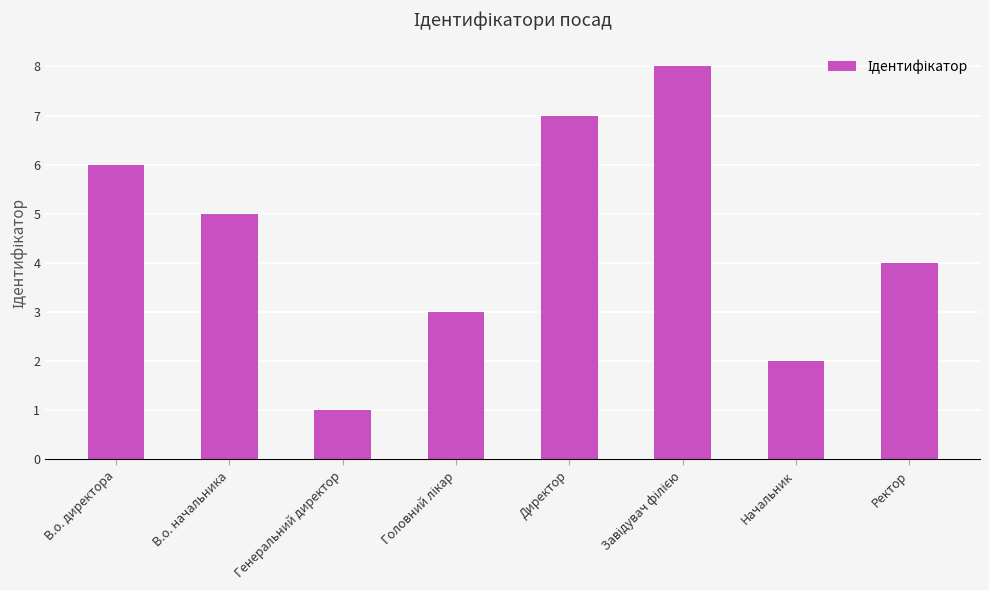

What is the smallest value displayed?

1